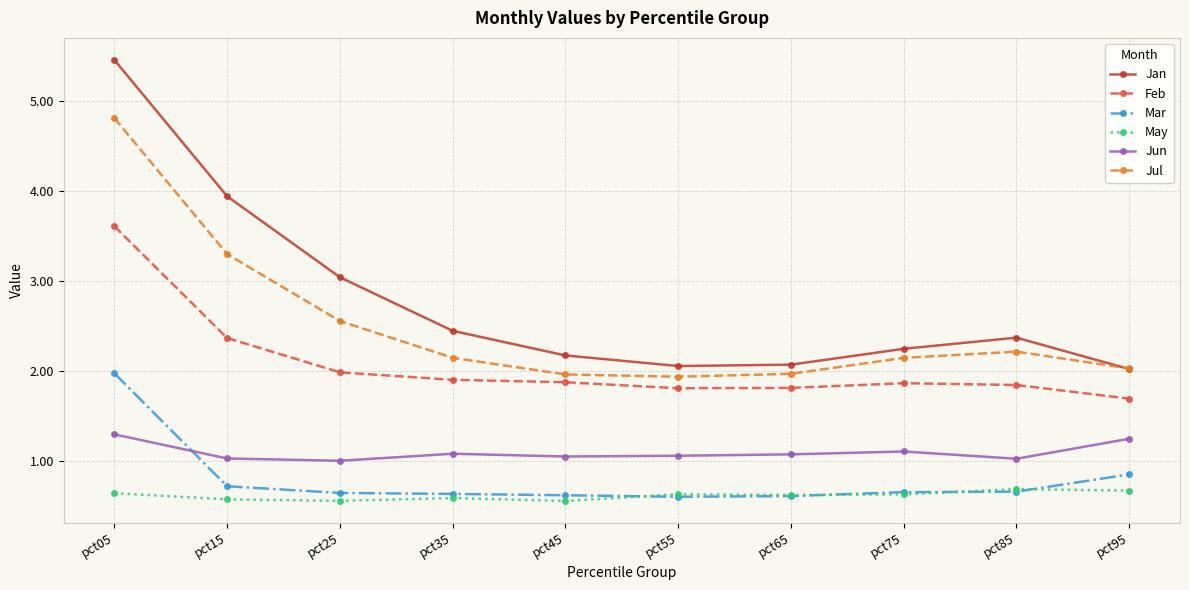

What is the spread (max minus min) of values at pct25?

2.5